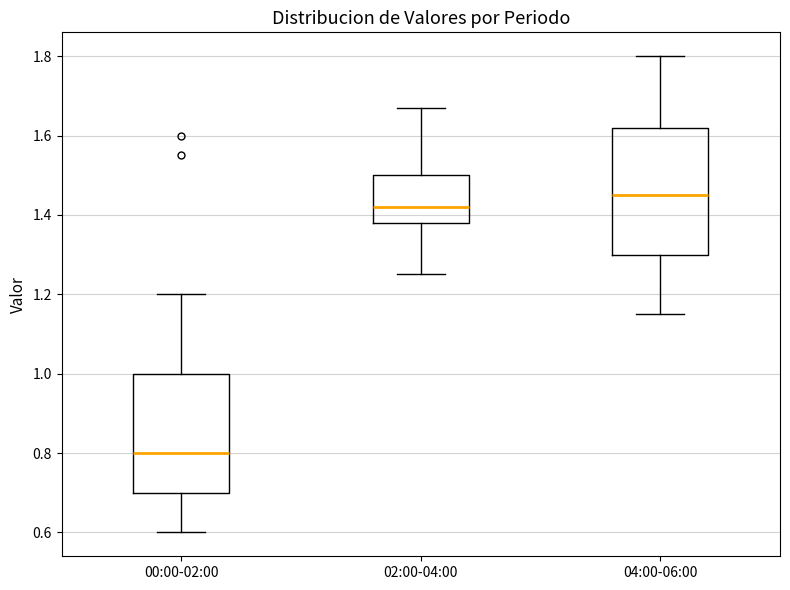

Reading left to right, transcribe this box plot: for each box, give where its median line is, the range the box spans, and where its two whiskers end, as read against the y-axis. The values are not printed on the chart, so give them approximately, as read against the axis.

00:00-02:00: median 0.80, box 0.70 to 1.00, whiskers 0.60 to 1.20
02:00-04:00: median 1.42, box 1.38 to 1.50, whiskers 1.26 to 1.68
04:00-06:00: median 1.46, box 1.30 to 1.62, whiskers 1.16 to 1.80